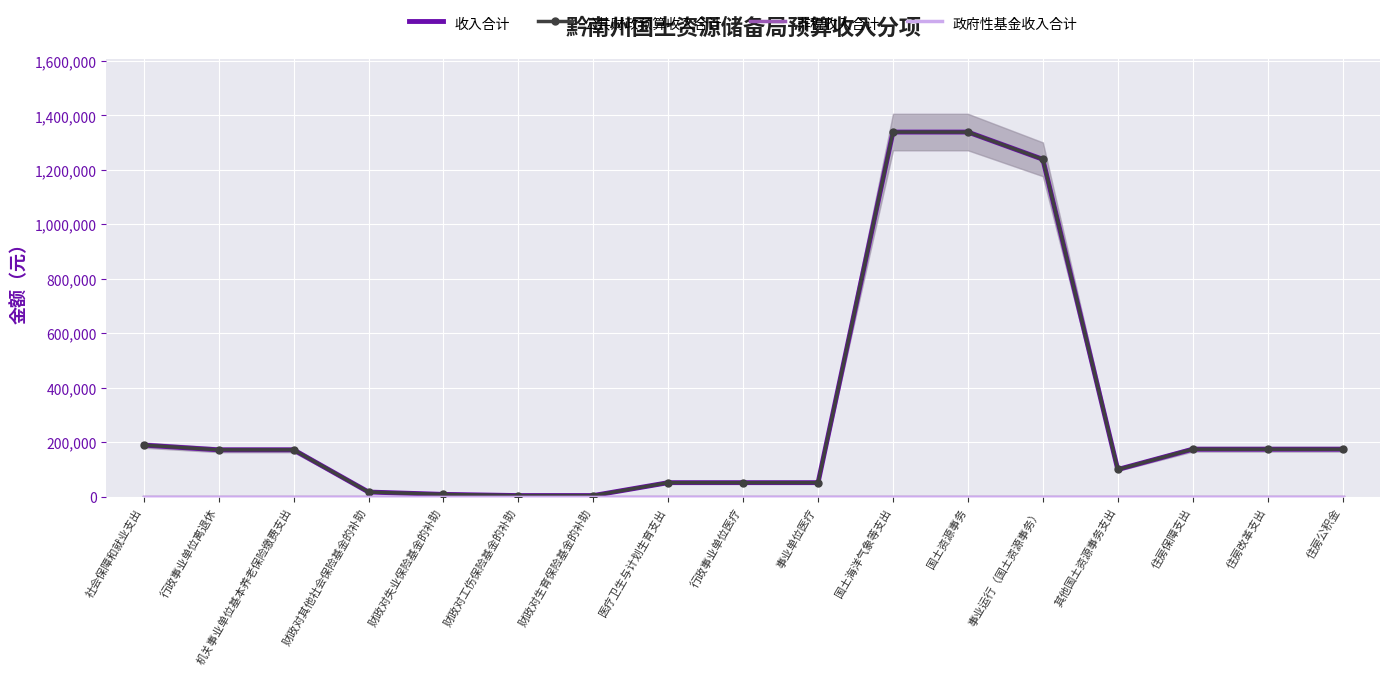

What is the sum of the 收入合计 values at 住房公积金 and 住房保障支出?

349010